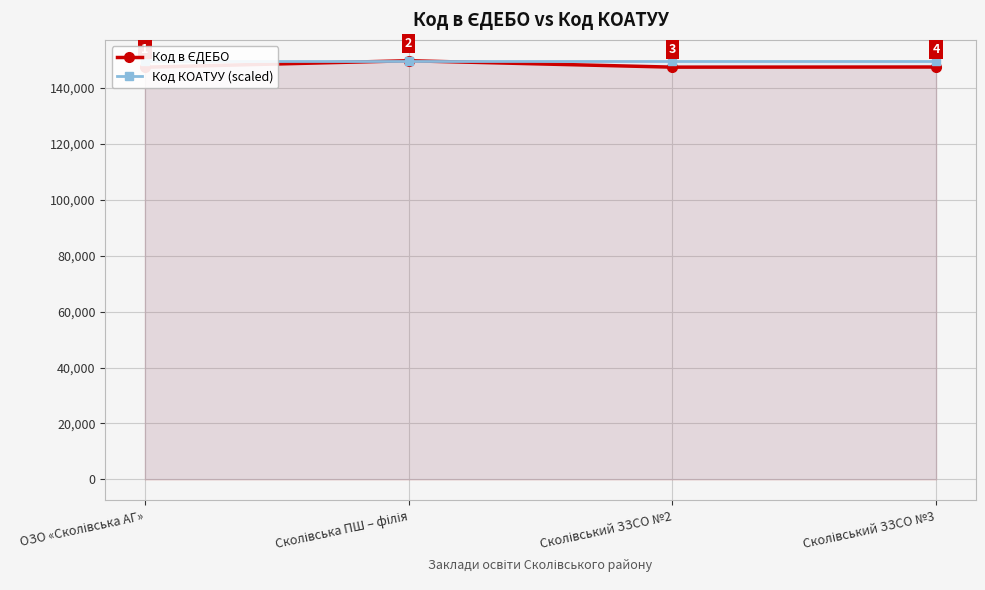

Reading left to right, list all the values displayed in this chart.

Код в ЄДЕБО: ОЗО «Сколівська АГ»=147281	Сколівська ПШ – філія=149601	Сколівський ЗЗСО №2=147309	Сколівський ЗЗСО №3=147356
Код КОАТУУ (scaled): ОЗО «Сколівська АГ»=149601	Сколівська ПШ – філія=149601	Сколівський ЗЗСО №2=149601	Сколівський ЗЗСО №3=149601